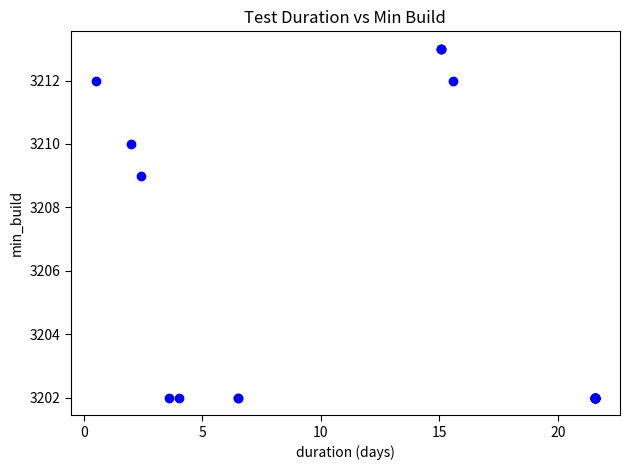

What Y value in the scatter plot is closest to 3207?

3209